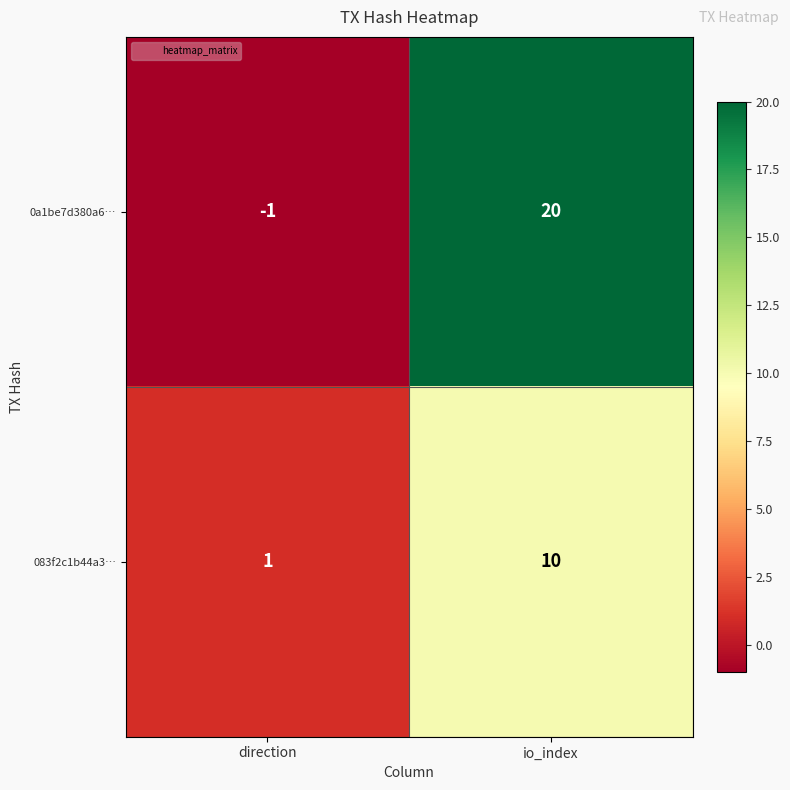

Rank the series by their maximum value, from lowest to highest.

083f2c1b44a3…, 0a1be7d380a6…